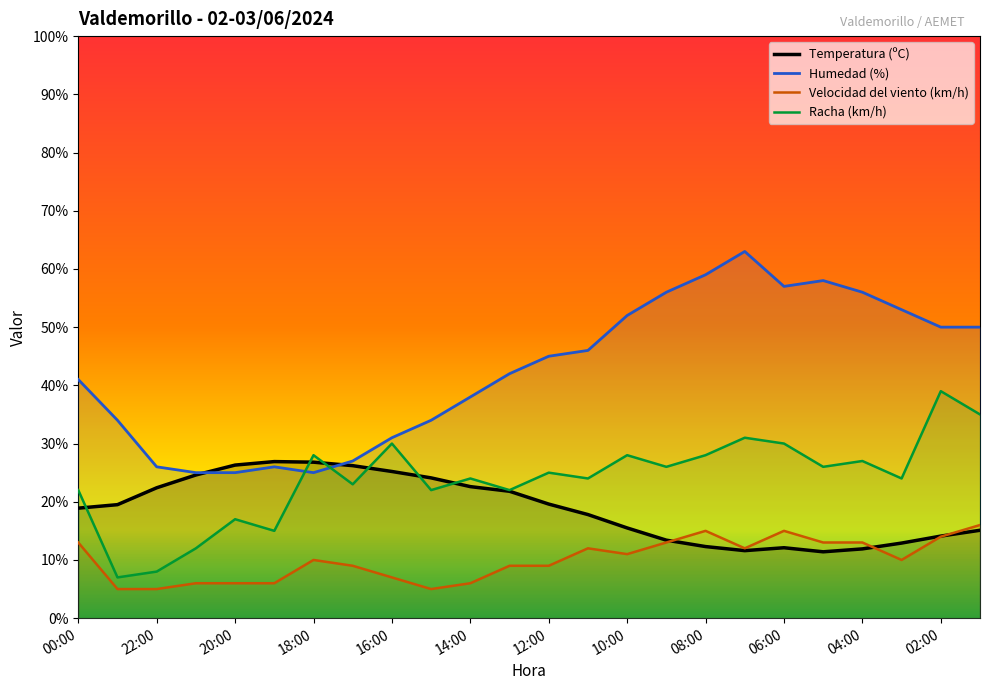

The Humedad (%) series shows 81.7 at 11:00. True or false?

False